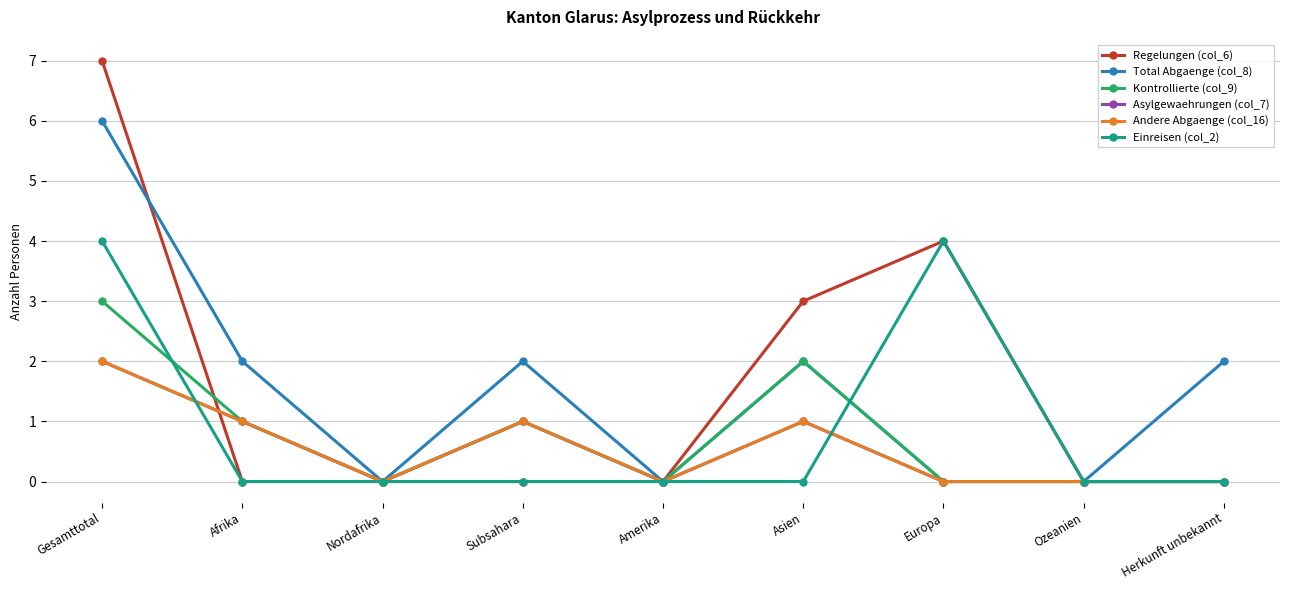

At which category does the chart reach its peak across all series?

Gesamttotal